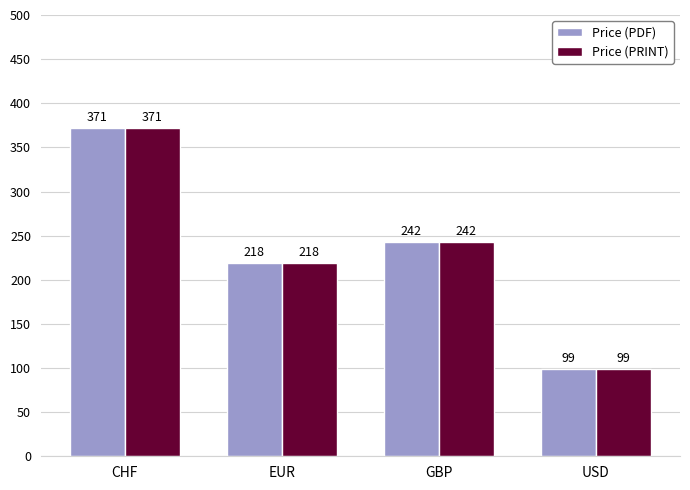

At which label is Price (PDF) closest to 235?

GBP